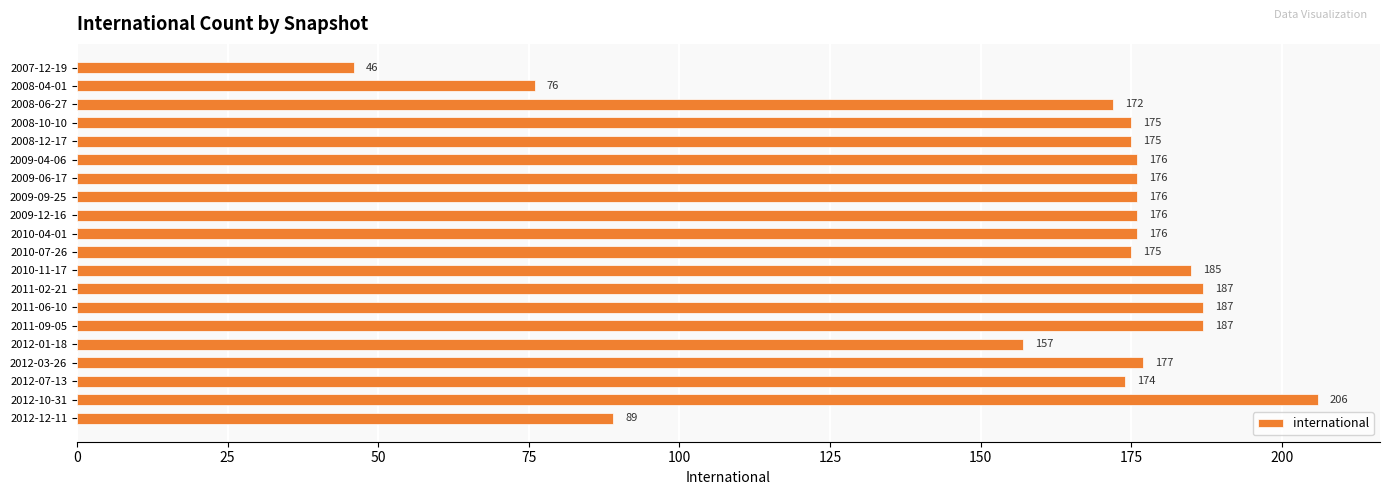

Which category has the lowest value across all series?

2007-12-19